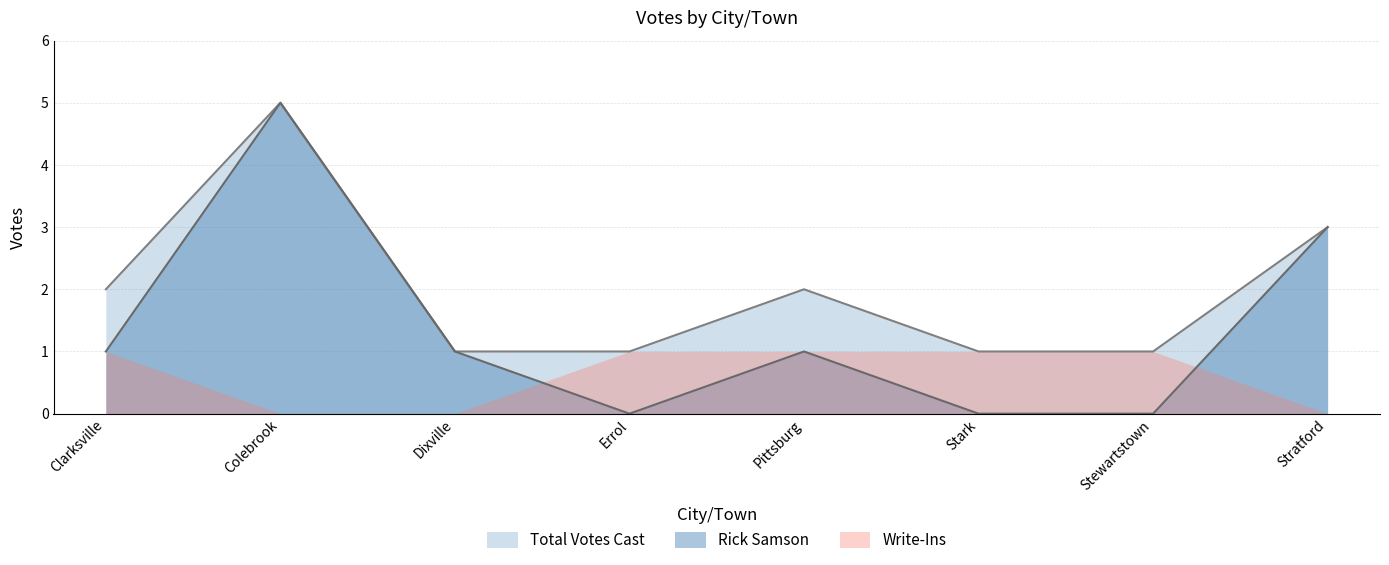

Where is the first local minimum for Rick Samson?

Errol